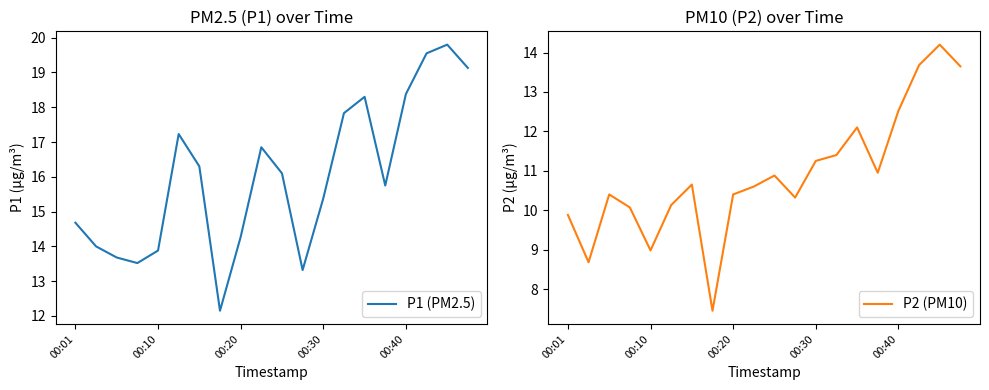

True or false: P1 (PM2.5) and P2 (PM10) cross at least once.

False